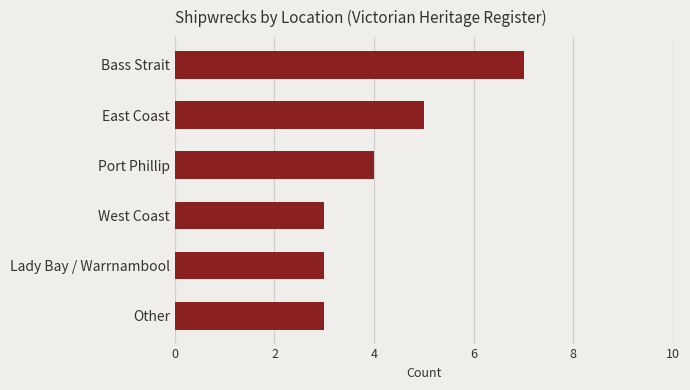

What position from the top is West Coast?

4